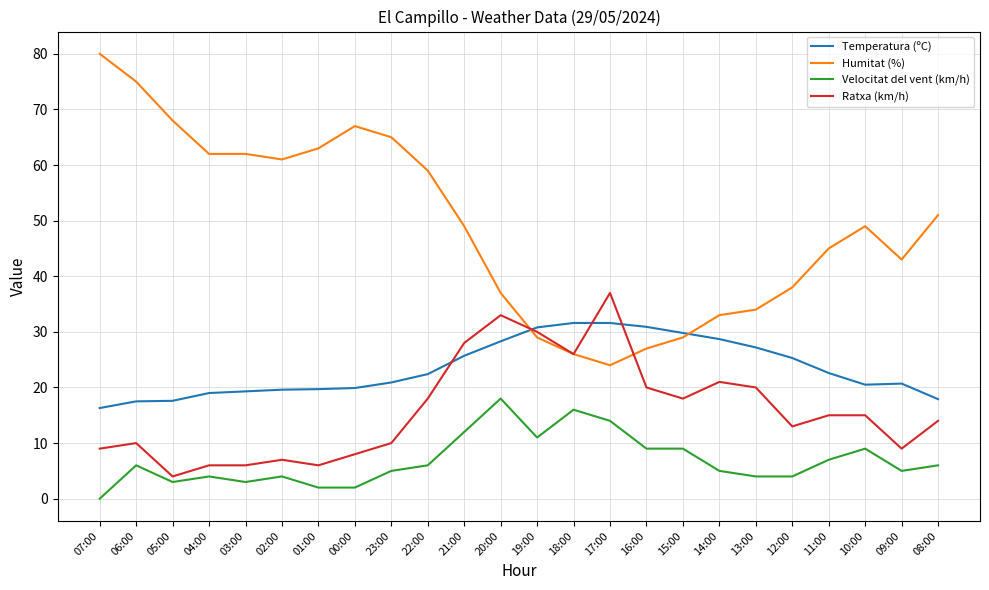

Which series ends up on top after the final intersection of Ratxa (km/h) and Humitat (%)?

Humitat (%)